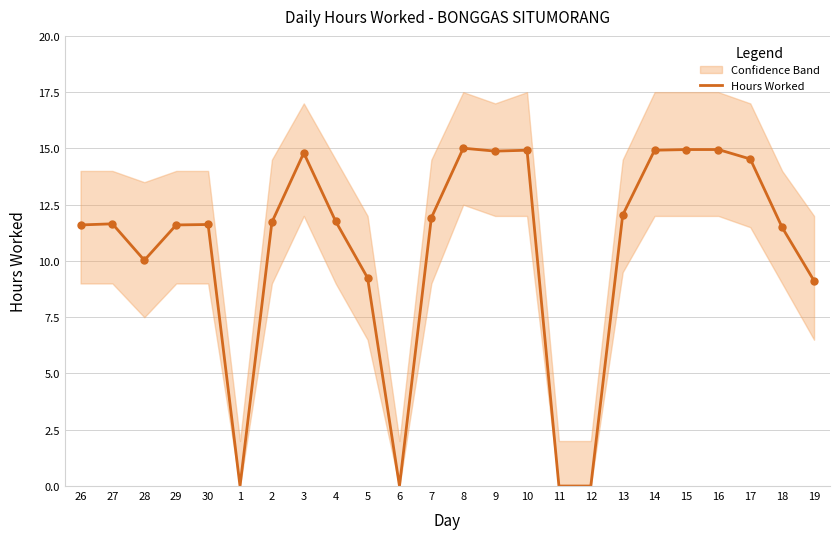

What is the ratio of the value at 15 to the value at 17?

1.0